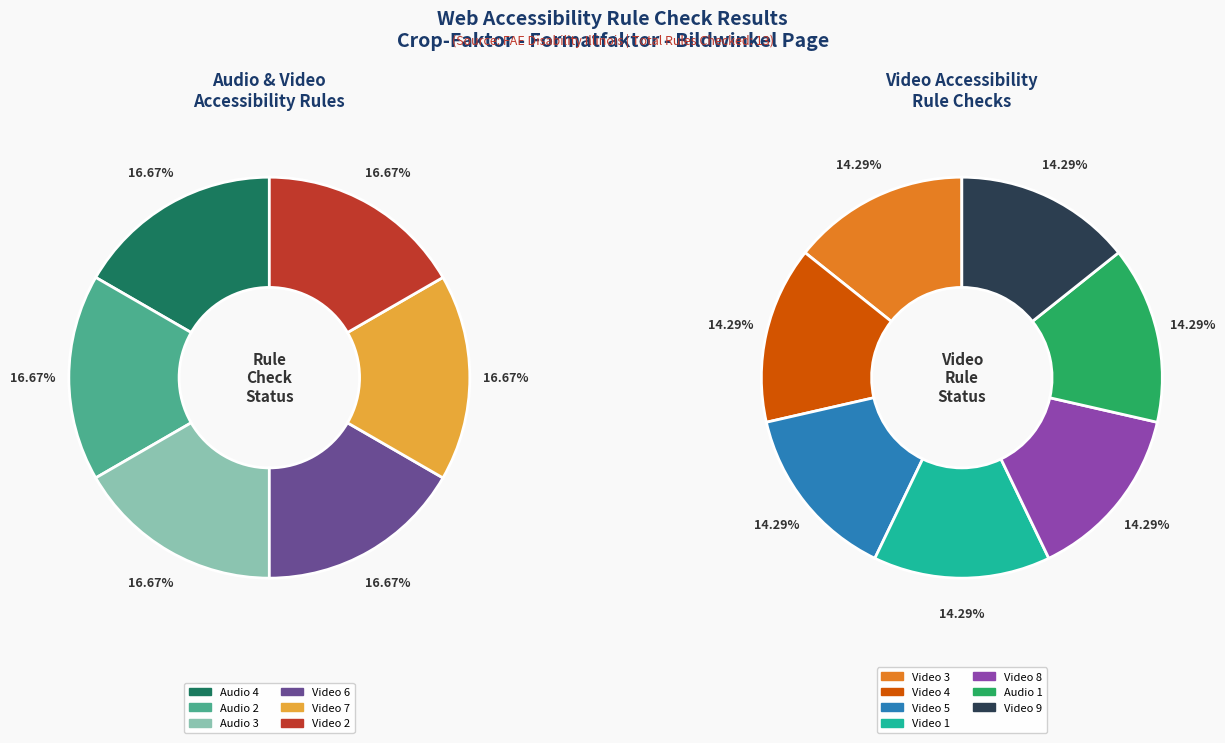

How many segments does this pie chart have?

13